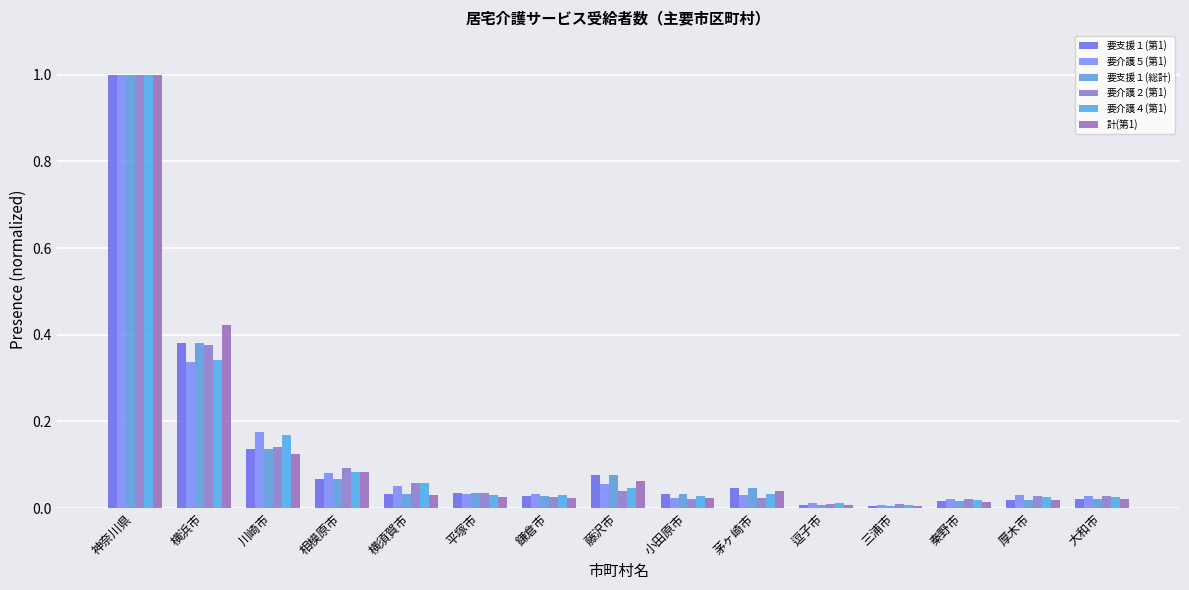

Which series has the largest range (max minus min)?

要支援１(総計)